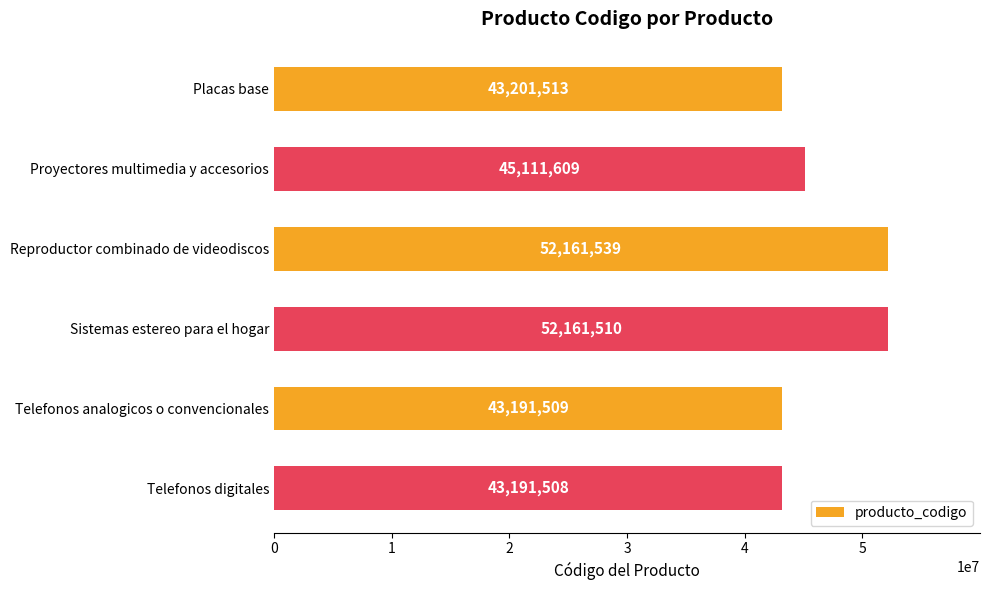

Are the bars grouped side by side (vs. stacked)?

No